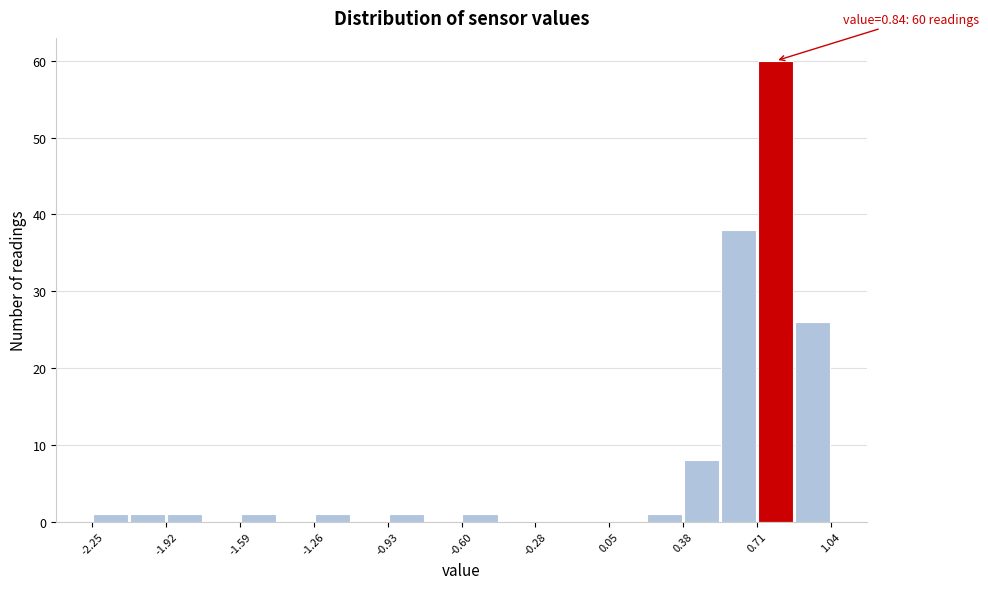

Read against the x-axis, roughly where is the centre of the tallest bar?

0.80